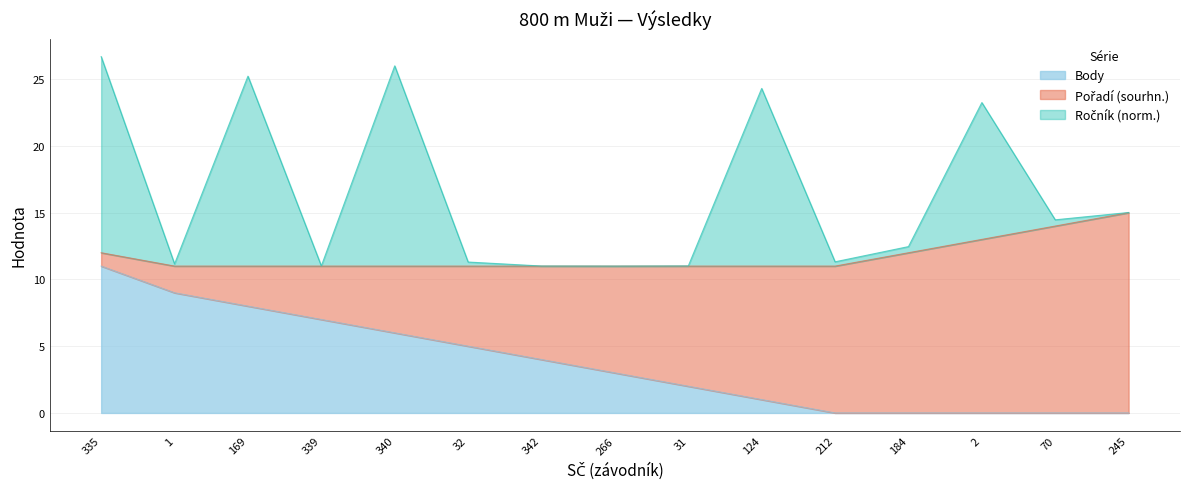

True or false: Body and Ročník cross at least once.

False